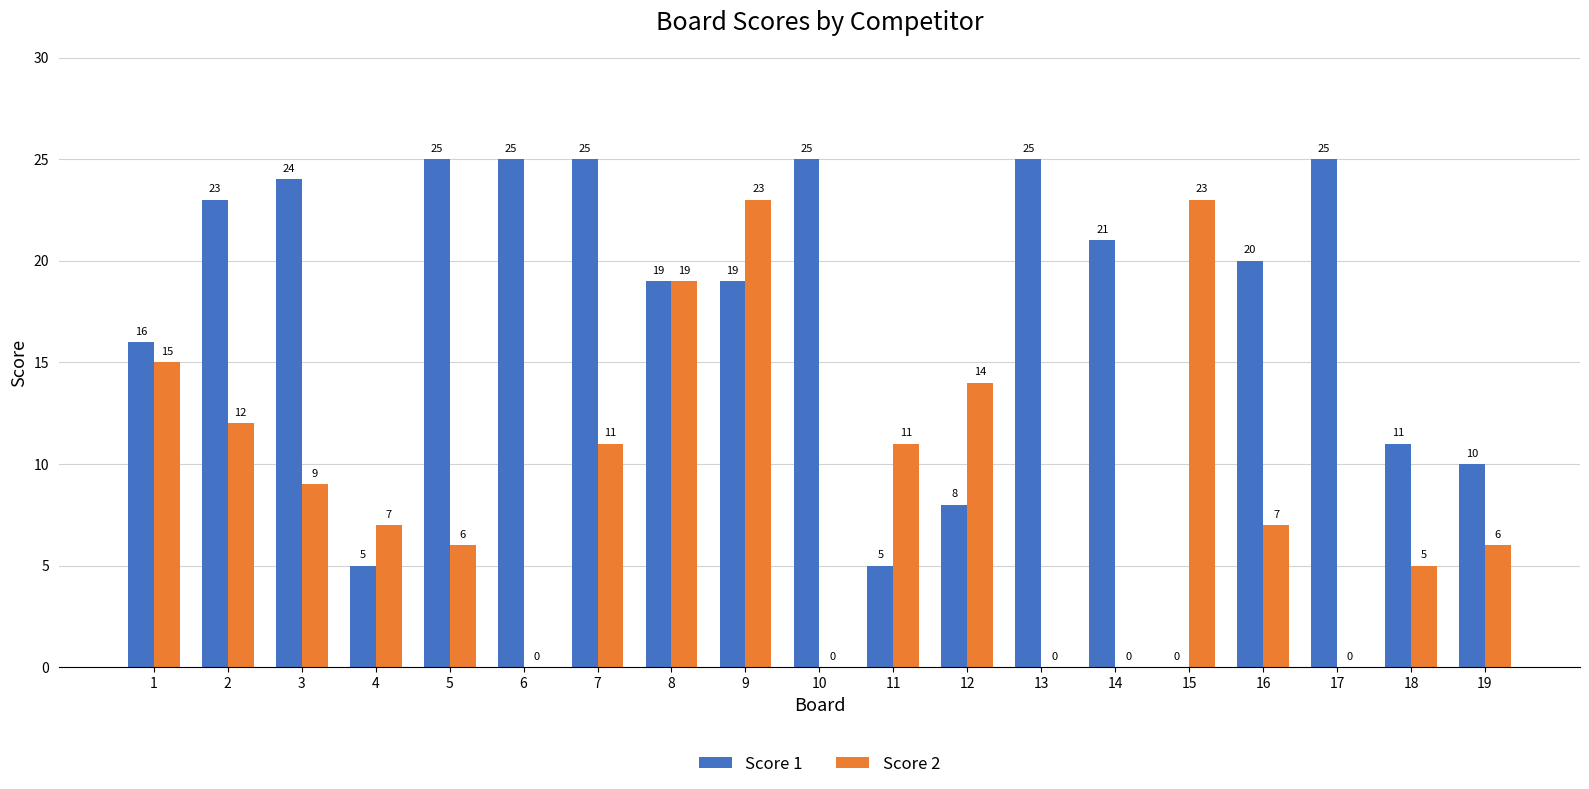

At which category is the sum across all series the highest?

9